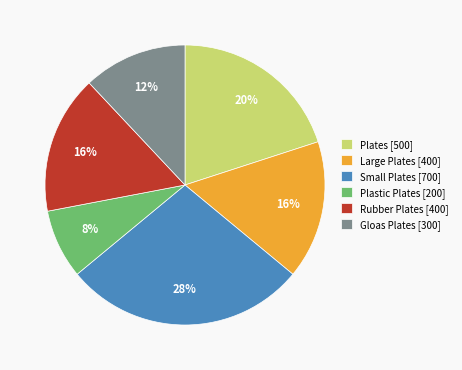

Approximately how many times larger is the value at Large Plates compared to Plates?

0.8